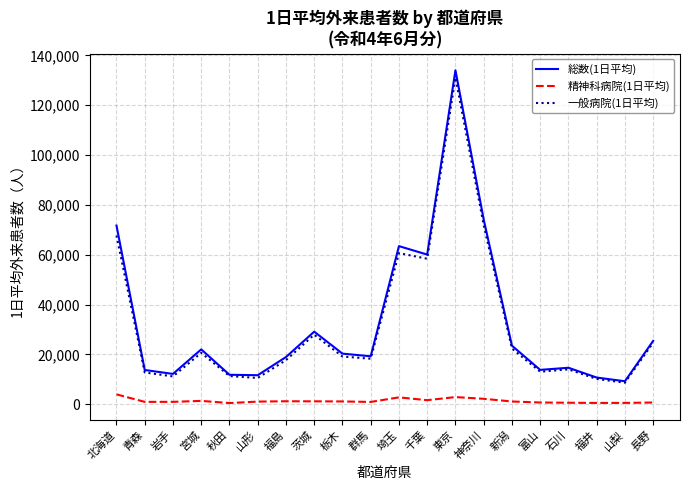

True or false: 精神科病院(1日平均) and 一般病院(1日平均) intersect in this chart.

False